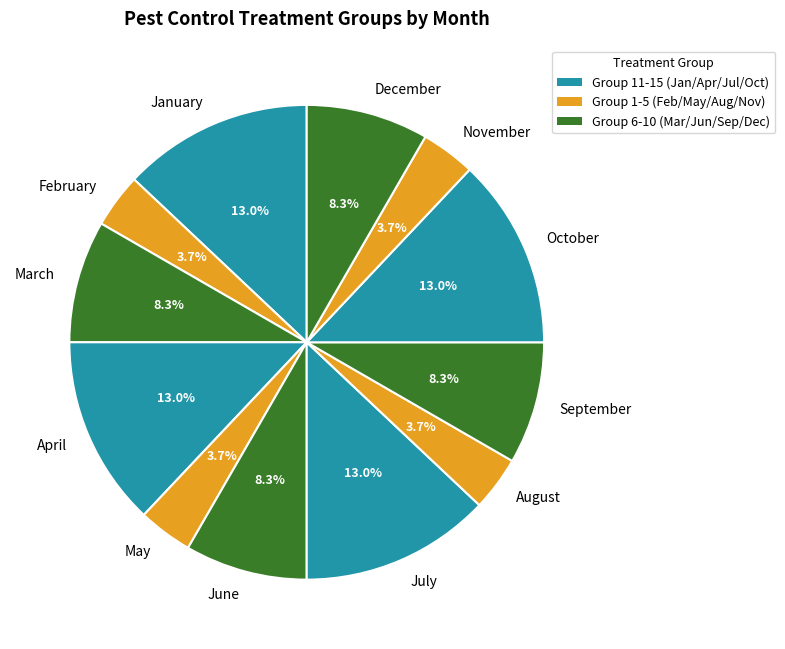

How many slices are in this pie chart?

12